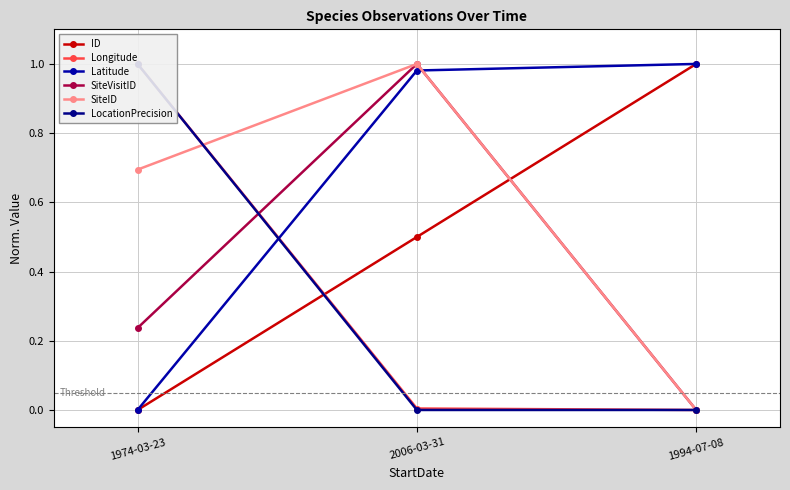

What is the spread (max minus min) of values at 1994-07-08?

1.0